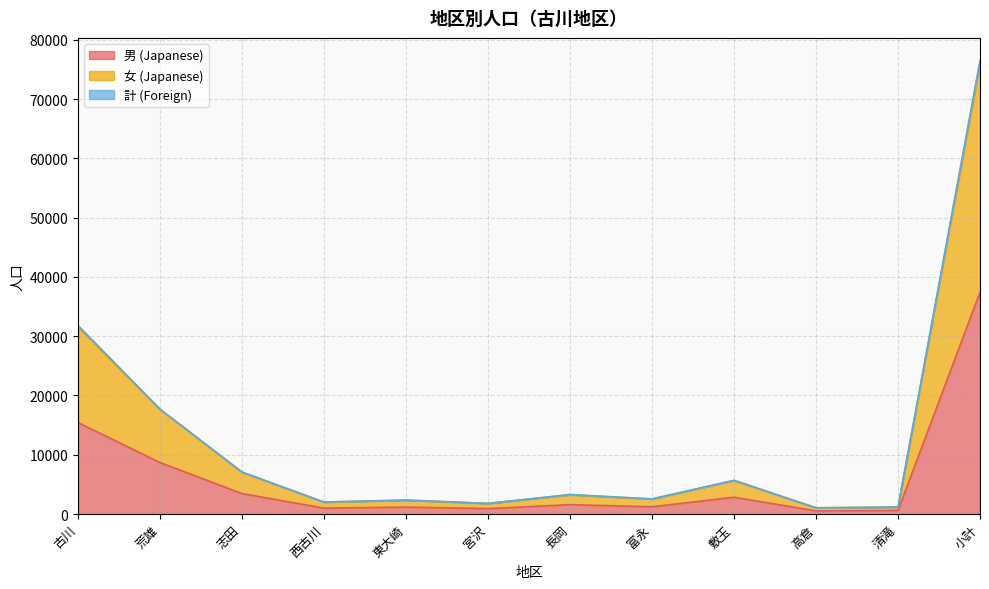

Where is 男 (Japanese) nearest to the value 18974?

古川